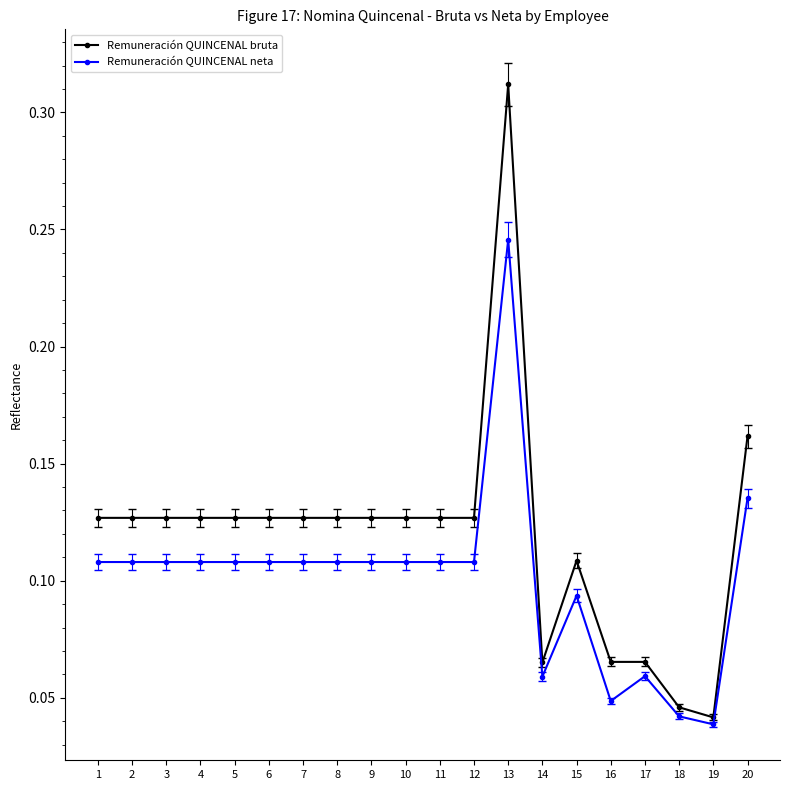

Which series has the widest spread of values?

Remuneración QUINCENAL bruta